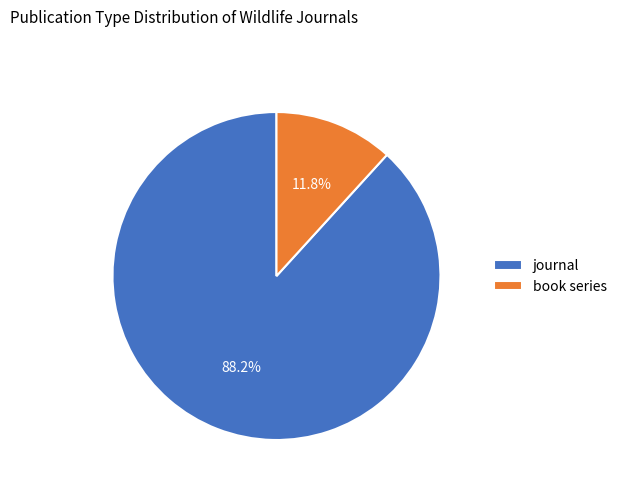

Which has a higher value, book series or journal?

journal